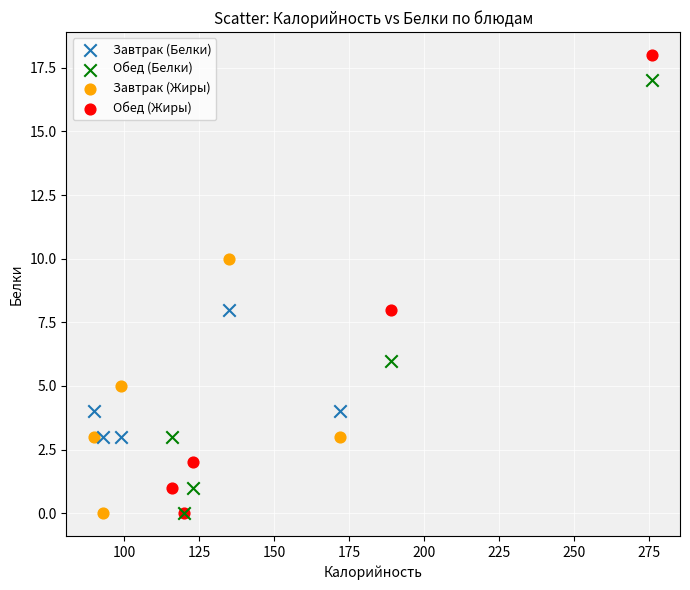

Which series has the widest spread of Y values?

Обед (Жиры)